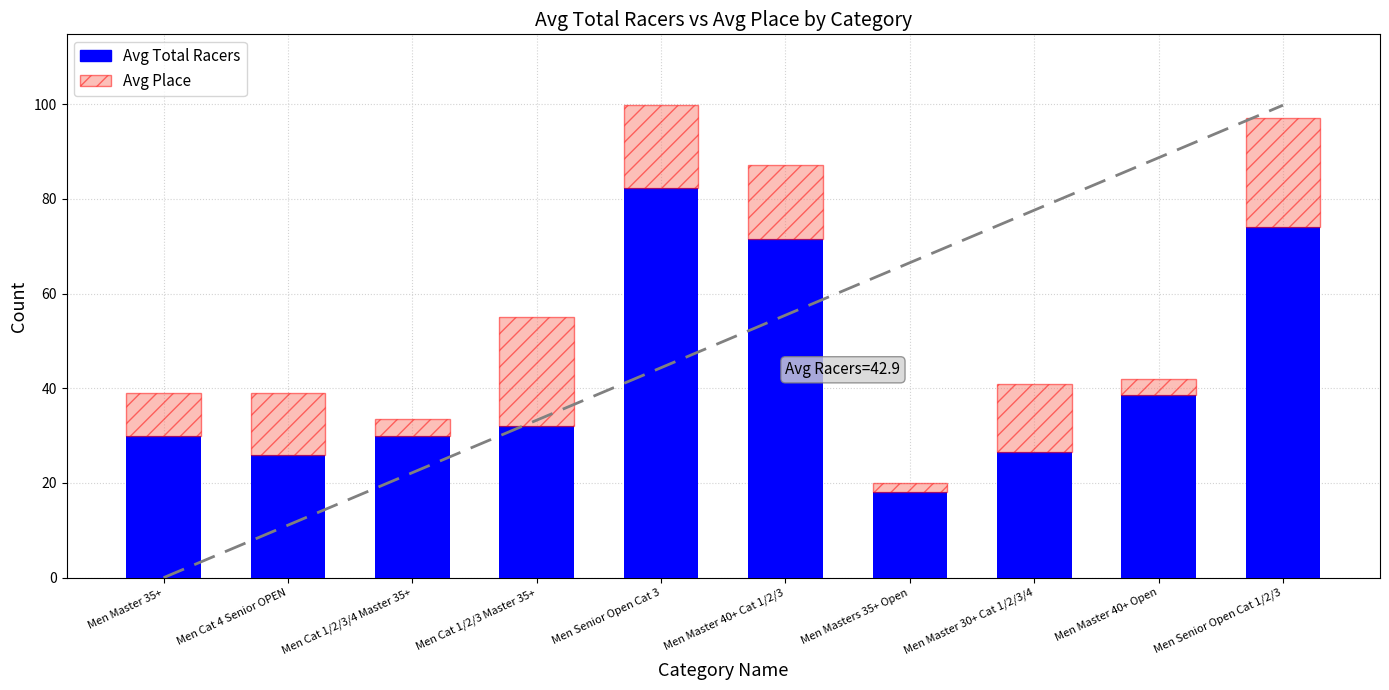

True or false: Avg Total Racers has a value of 17.3 at Men Master 30+ Cat 1/2/3/4.

False